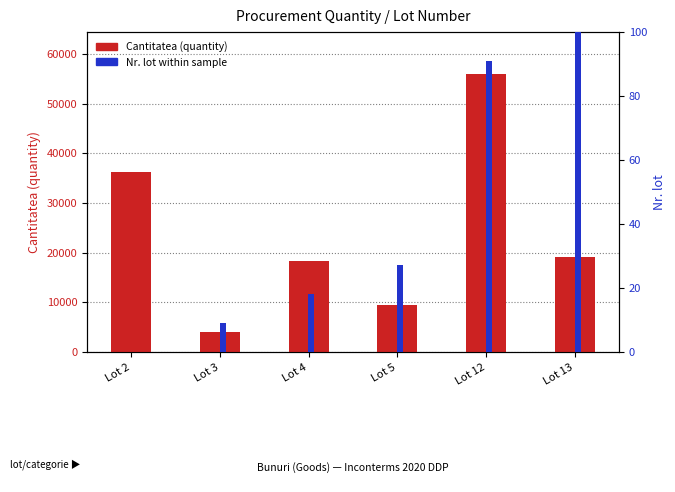

Count the number of data series in this chart.

2